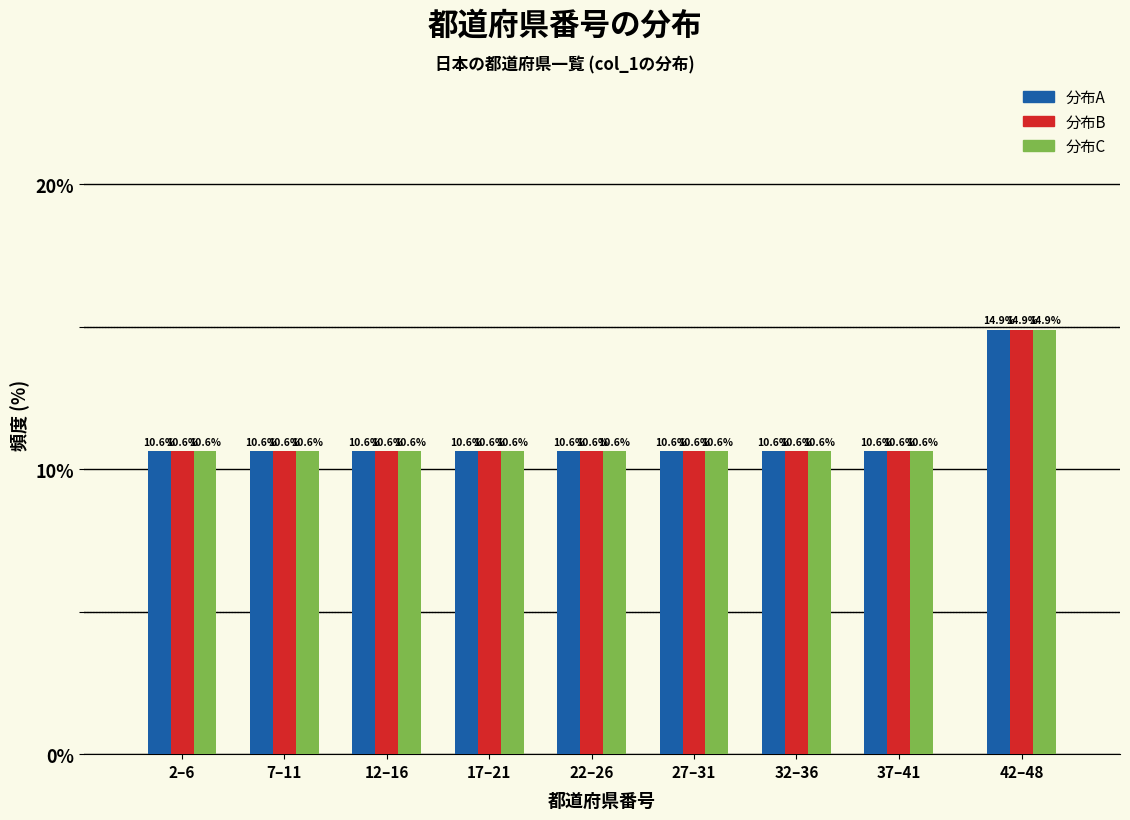

Reading left to right, list all the values displayed in this chart.

分布A: 10.6	10.6	10.6	10.6	10.6	10.6	10.6	10.6	14.9
分布B: 10.6	10.6	10.6	10.6	10.6	10.6	10.6	10.6	14.9
分布C: 10.6	10.6	10.6	10.6	10.6	10.6	10.6	10.6	14.9